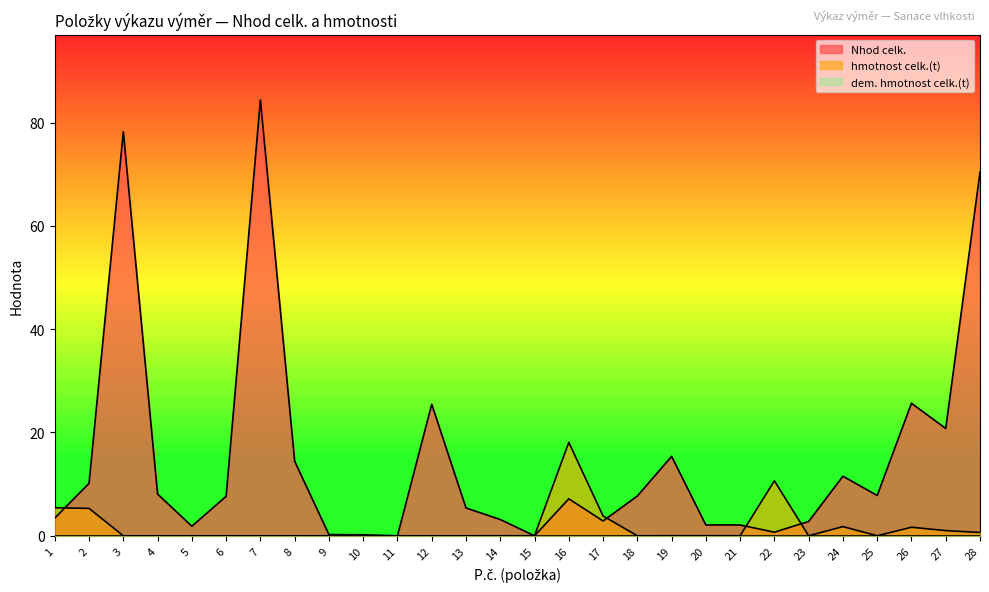

Reading left to right, what are all the values shown in this chart?

Nhod celk.: 1=3.4	2=10.2	3=78.2	4=8.1	5=1.9	6=7.6	7=84.4	8=14.4	9=0.2	10=0.2	11=0.0	12=25.5	13=5.4	14=3.2	15=0.0	16=7.2	17=2.9	18=7.7	19=15.4	20=2.1	21=2.1	22=0.7	23=2.8	24=11.5	25=7.8	26=25.7	27=20.8	28=70.4
hmotnost celk.(t): 1=5.4	2=5.3	3=0.0	4=0.0	5=0.0	6=0.0	7=0.0	8=0.0	9=0.0	10=0.0	11=0.0	12=0.0	13=0.0	14=0.0	15=0.0	16=18.1	17=3.8	18=0.0	19=0.0	20=0.0	21=0.0	22=10.6	23=0.0	24=1.8	25=0.0	26=1.7	27=1.0	28=0.6